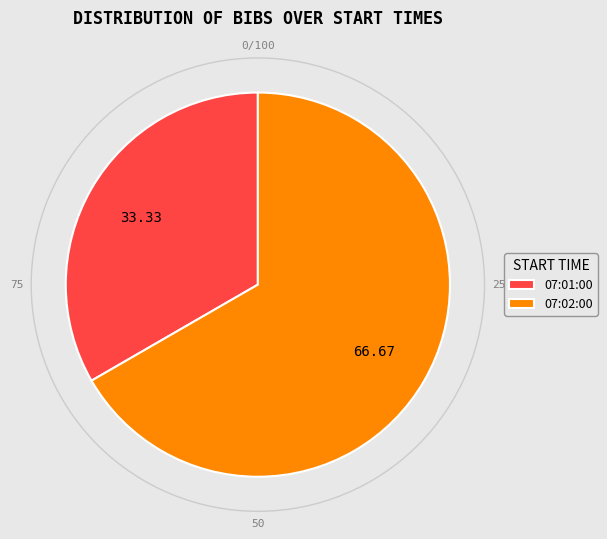

How many slices are in this pie chart?

2